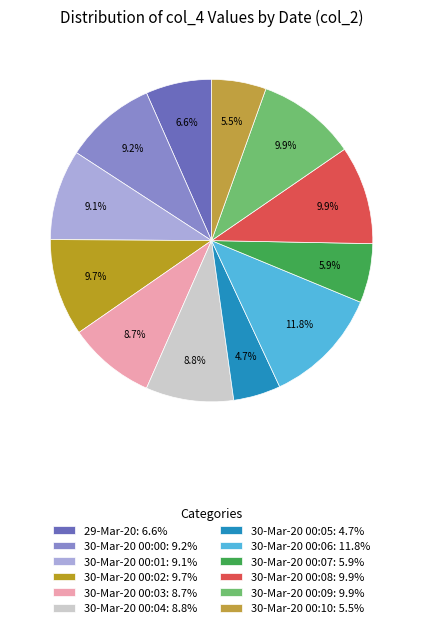

Count the number of slices in the pie.

12